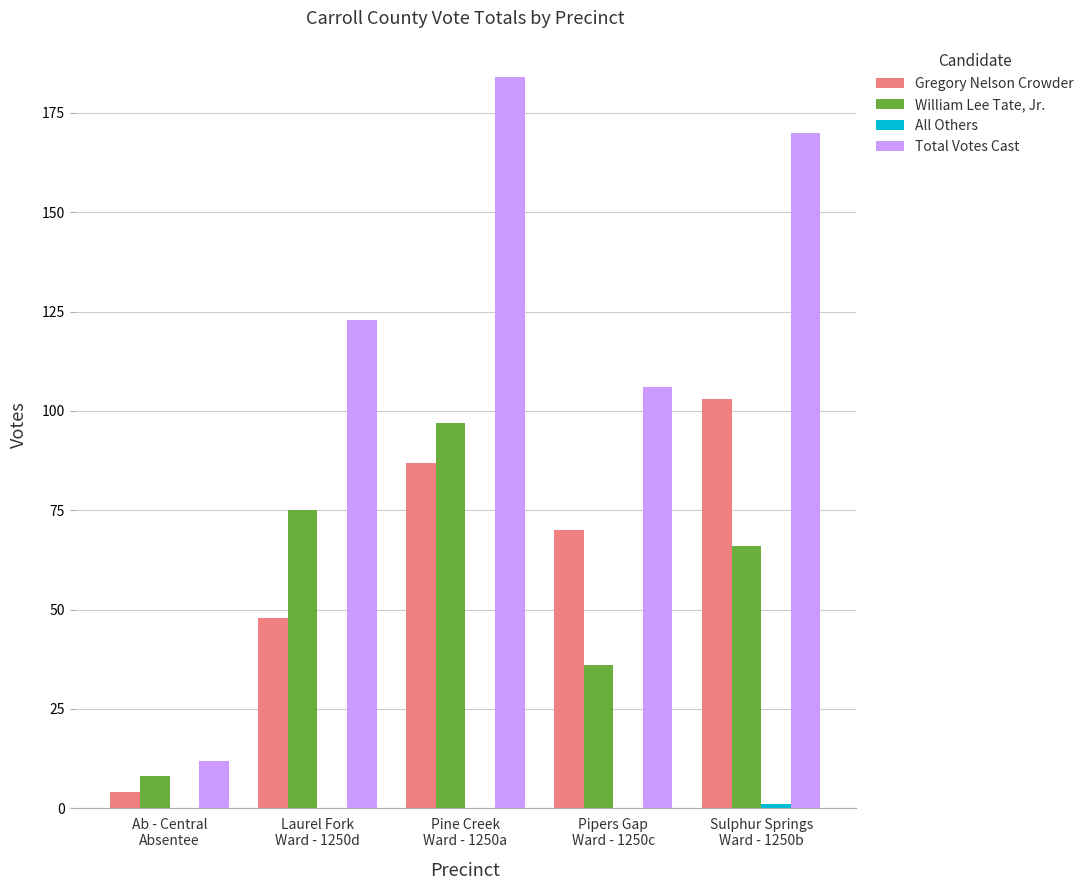

What is the approximate value of William Lee Tate, Jr. at Sulphur Springs
Ward - 1250b, to the nearest 10?

70